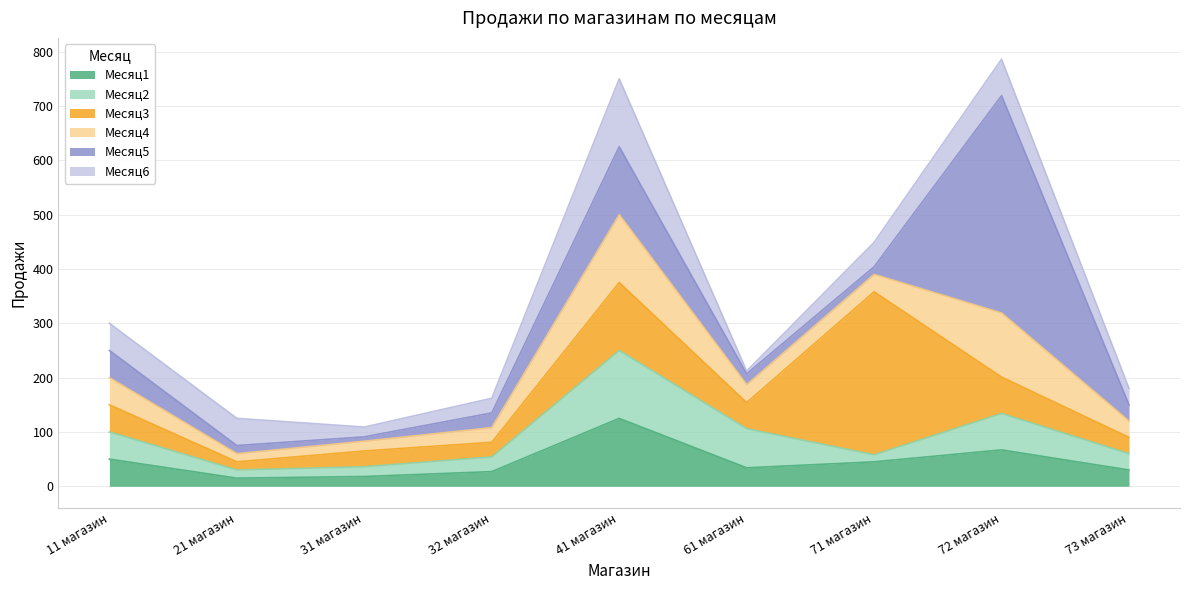

What is the label of the 6th point from the right?

32 магазин